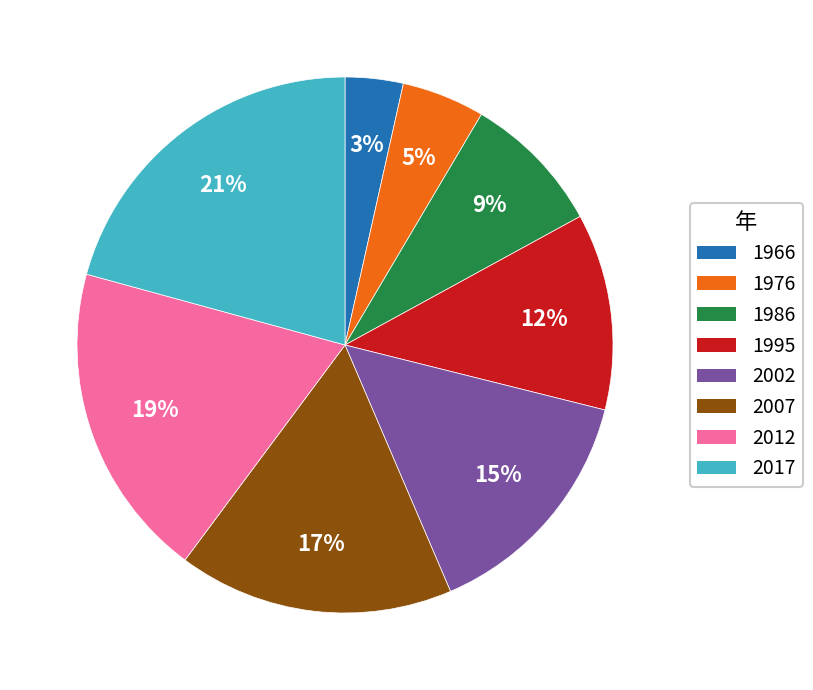

The 2007 slice represents 17% of the pie. True or false?

True